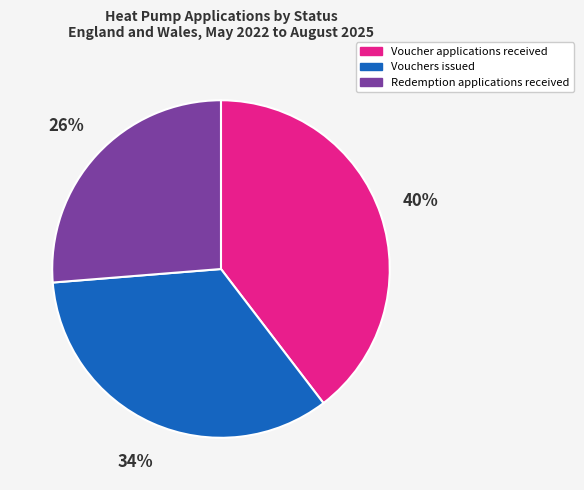

Does Voucher applications received account for over 50% of the chart?

No